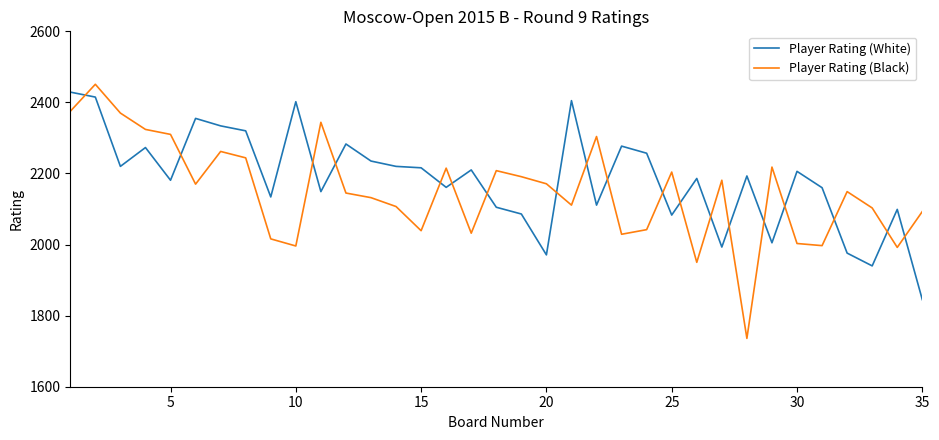

What is the difference between the maximum and minimum values in the Player Rating (White) series?

584